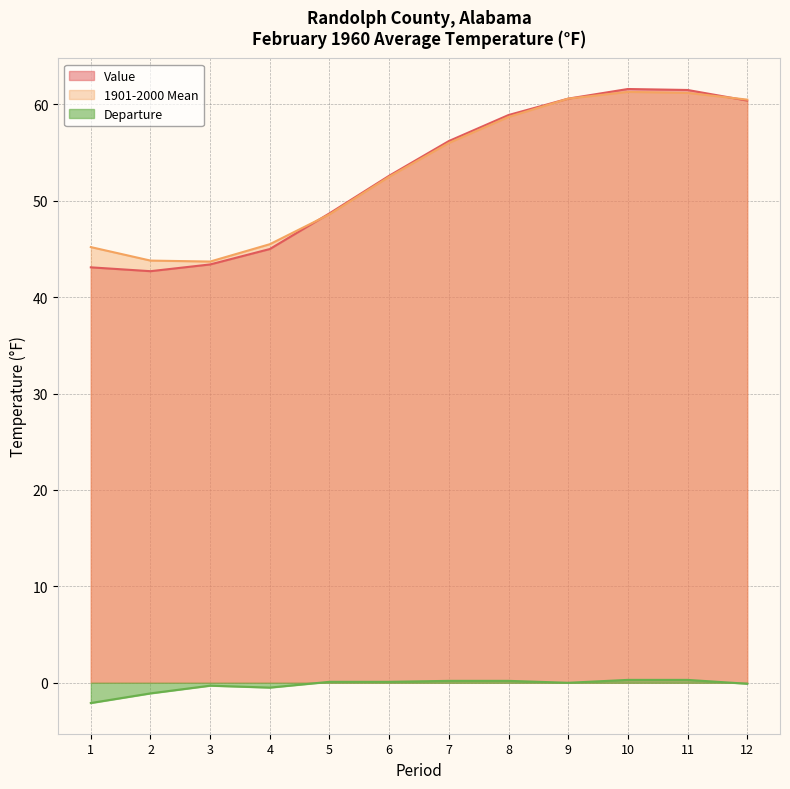

What is the average value of the Departure series?

-0.2